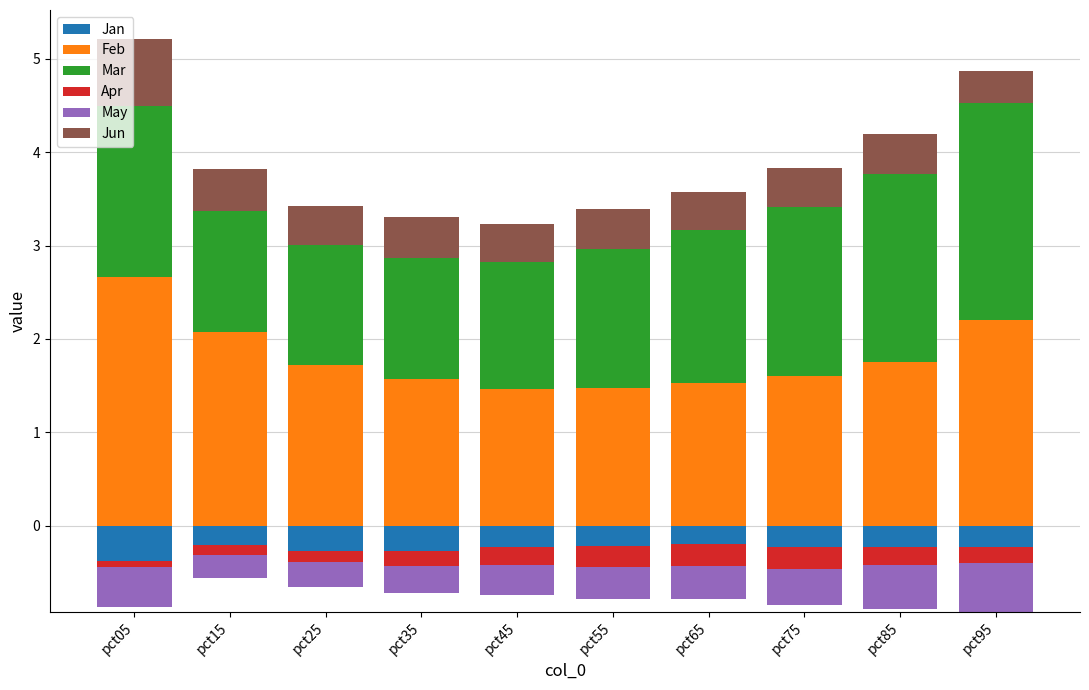

What is the average value of the Feb series?

1.8